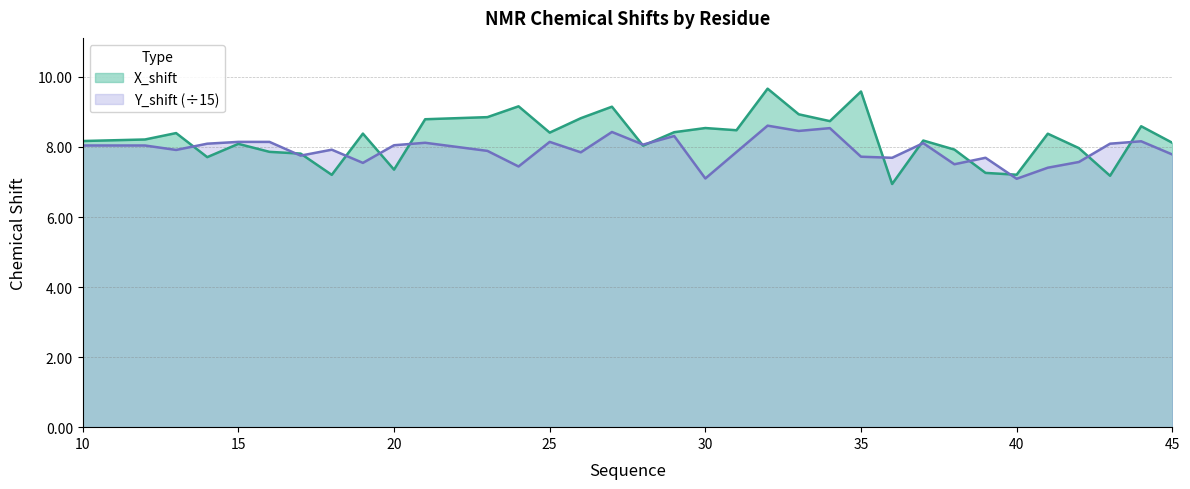

Which series has the largest range (max minus min)?

X_shift